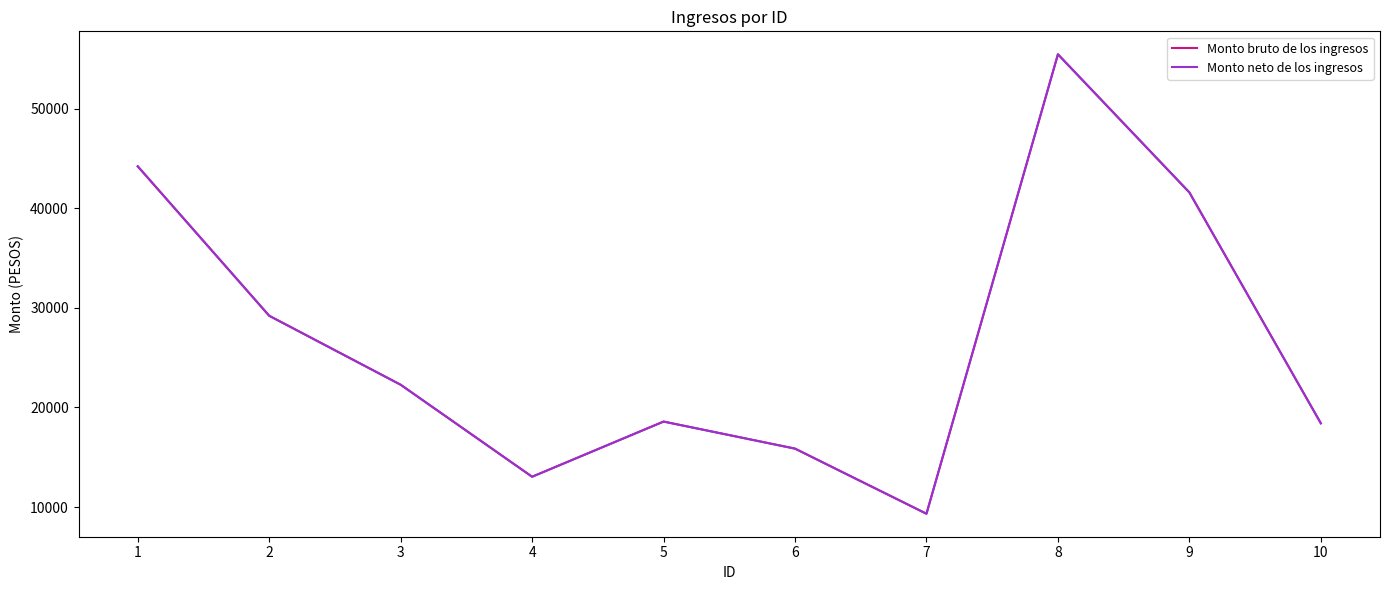

Which category has the highest value across all series?

8